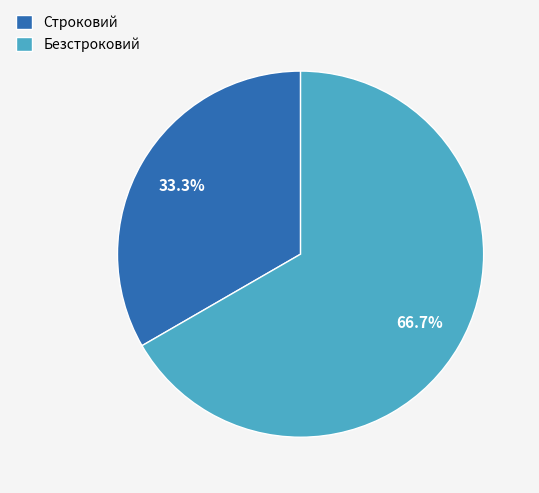

To the nearest percent, what is the combined percentage of Строковий and Безстроковий?

100%